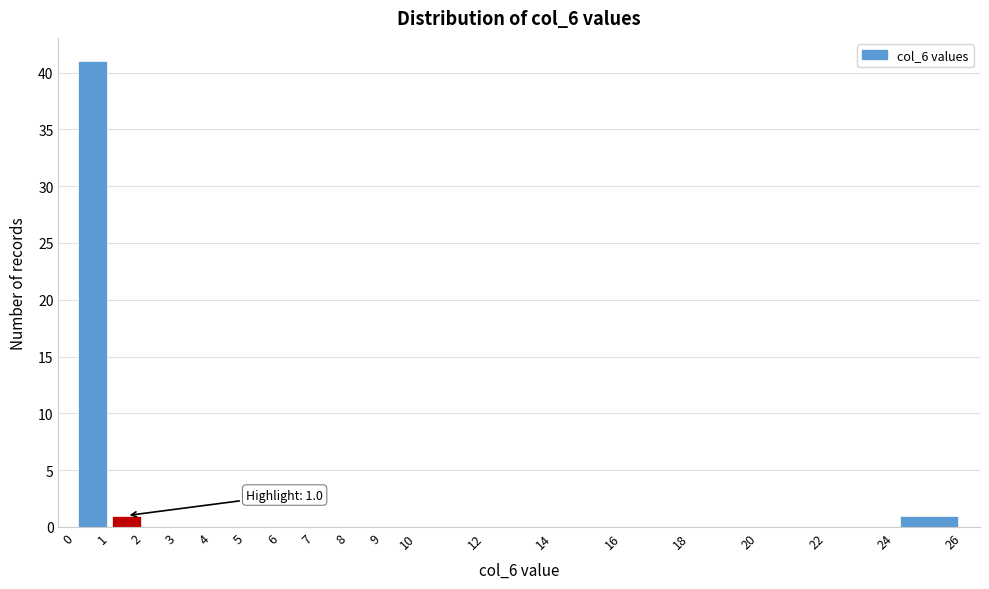

Over which range of the x-axis is the bar tallest?

0 to 1